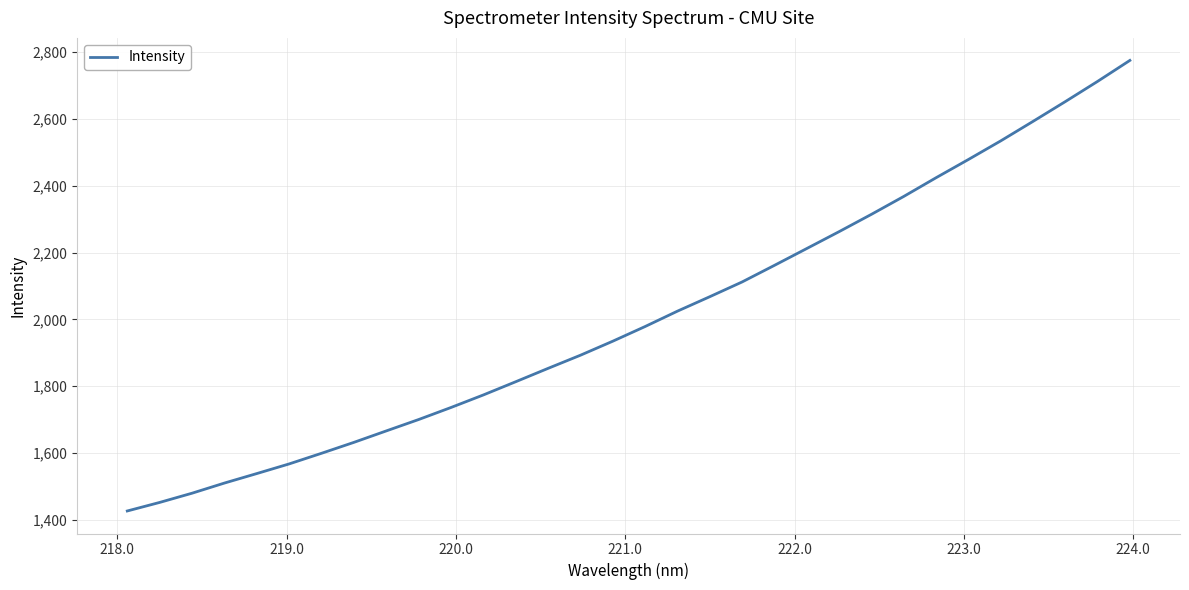

What is the smallest value displayed?

1426.6